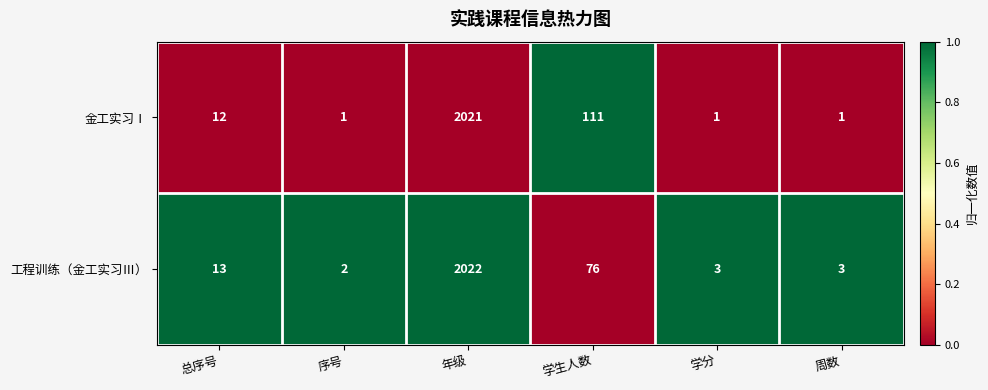

What is the average value of the 工程训练（金工实习Ⅲ） series?

353